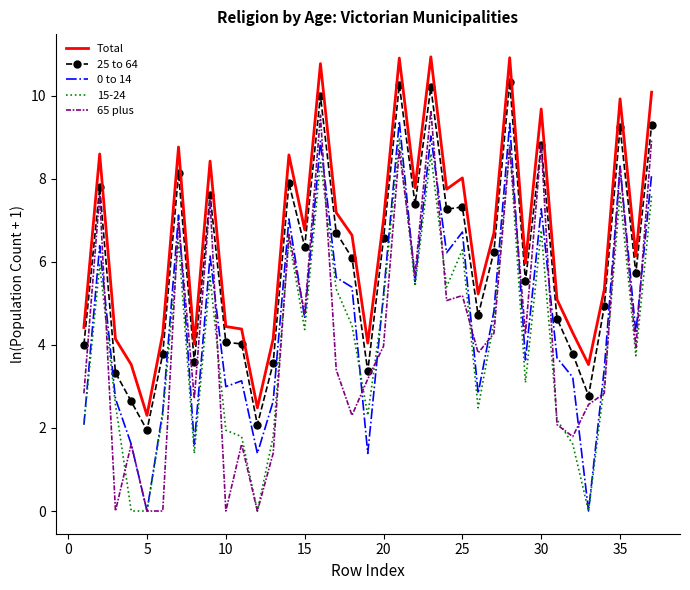

What is the maximum value shown in the chart?

10.9